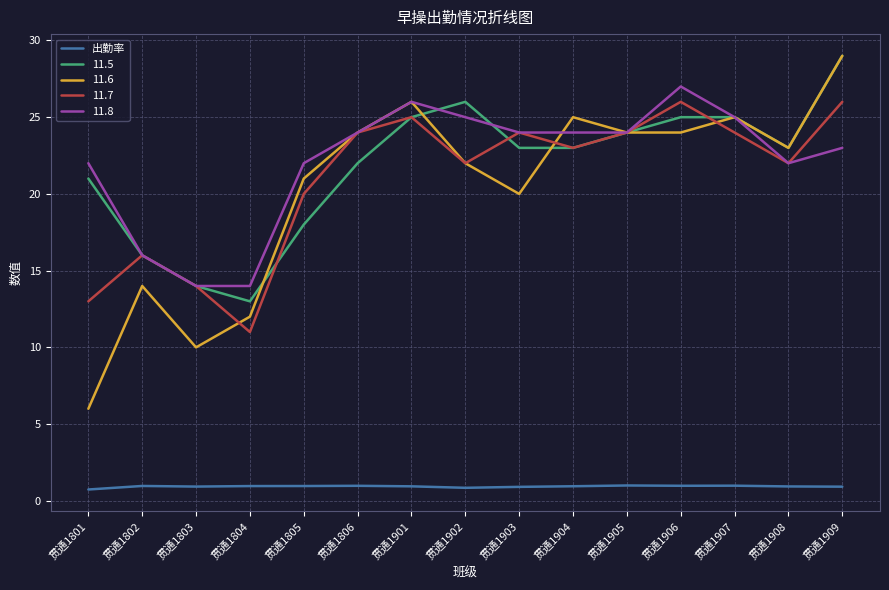

True or false: 出勤率 and 11.6 cross at least once.

False